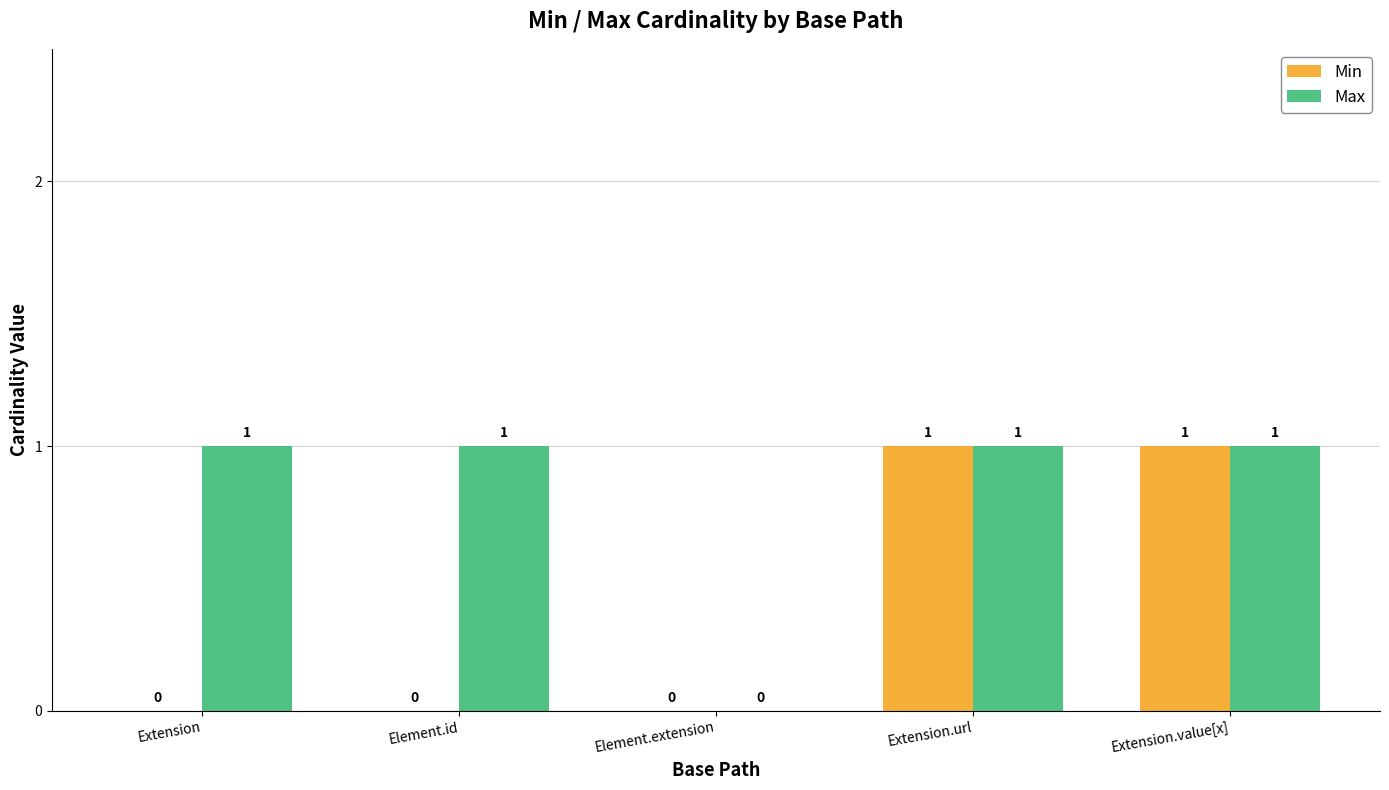

What is the sum of the Max values at Extension and Extension.url?

2